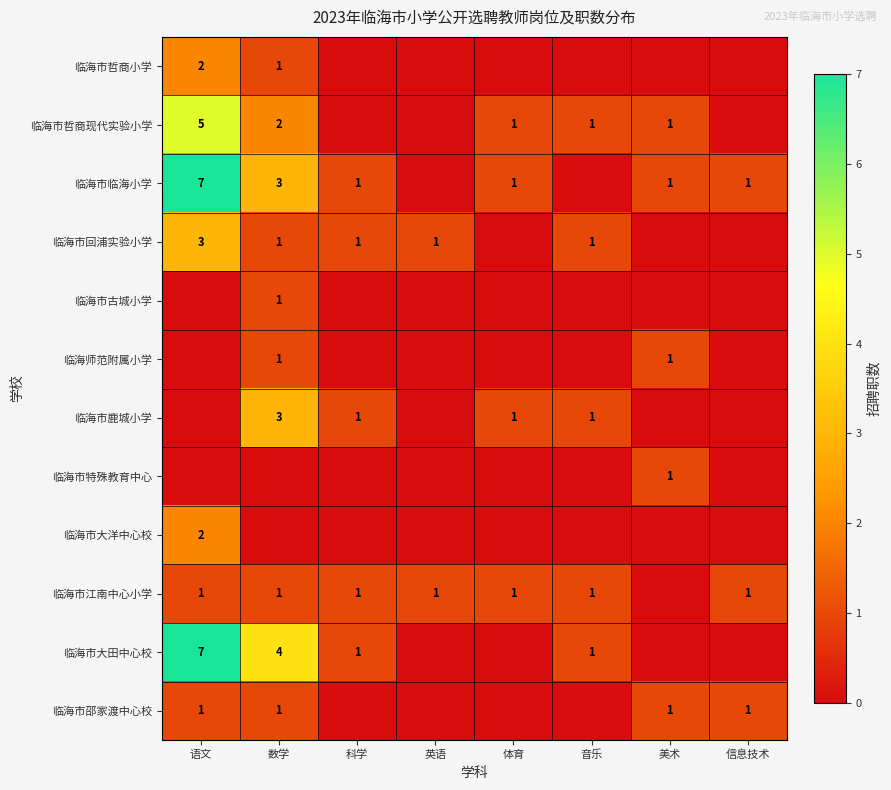

The 临海市大田中心校 series shows 4 at 数学. True or false?

True